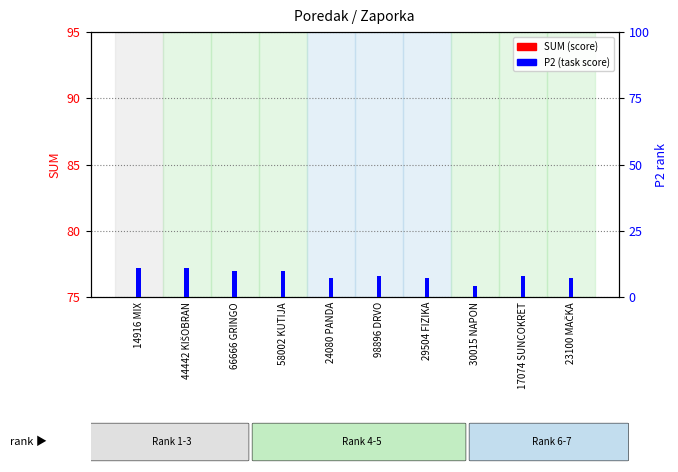

The value of P2 (percentile rank) at 17074 SUNCOKRET is 11. True or false?

False